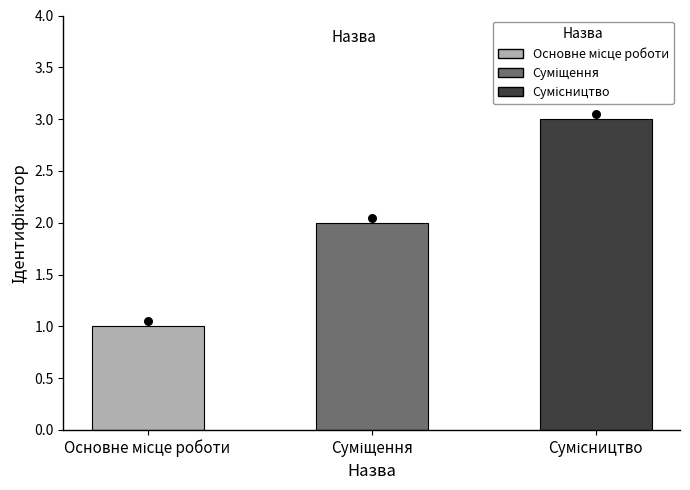

What is the change in value from Основне місце роботи to Суміщення?

+1